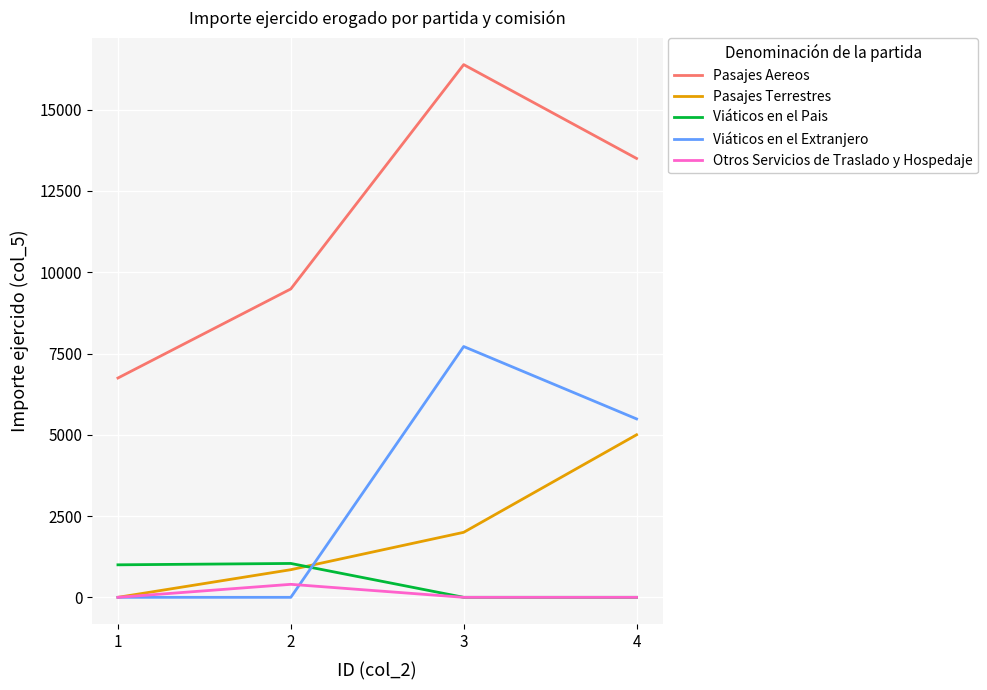

Which series has the largest range (max minus min)?

Pasajes Aereos